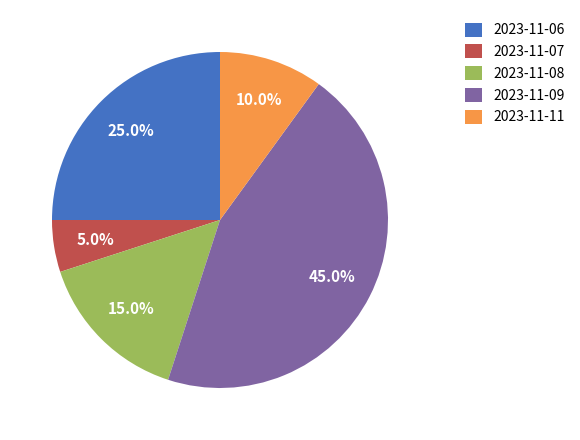

What is the total percentage of 2023-11-07 and 2023-11-11?

15.0%